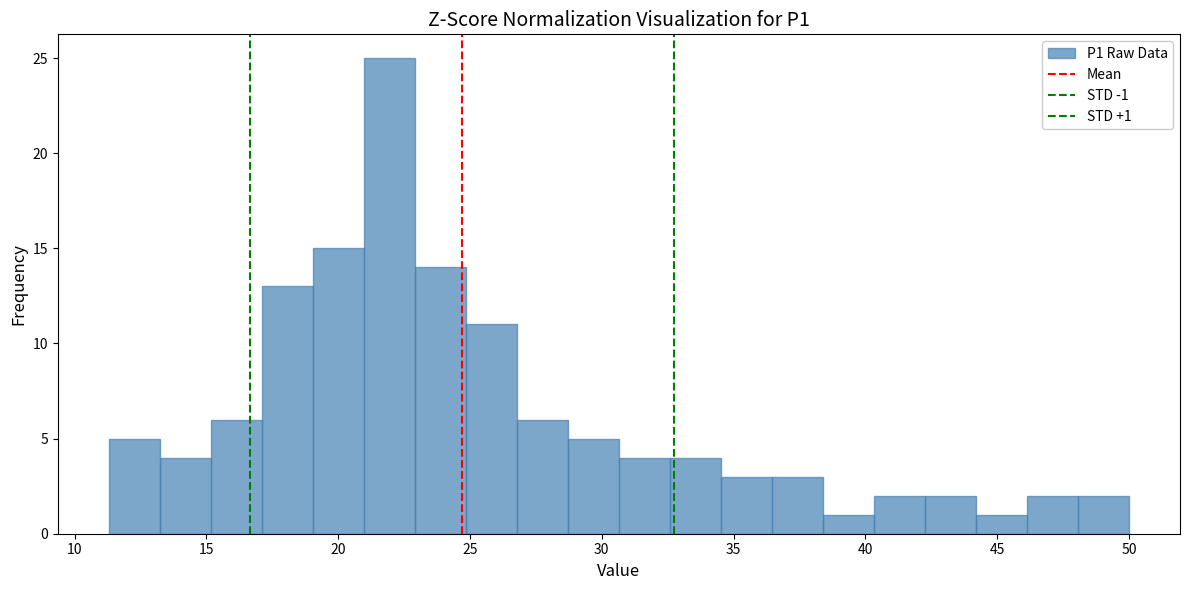

Read against the x-axis, roughly where is the centre of the tallest bar?

22.0